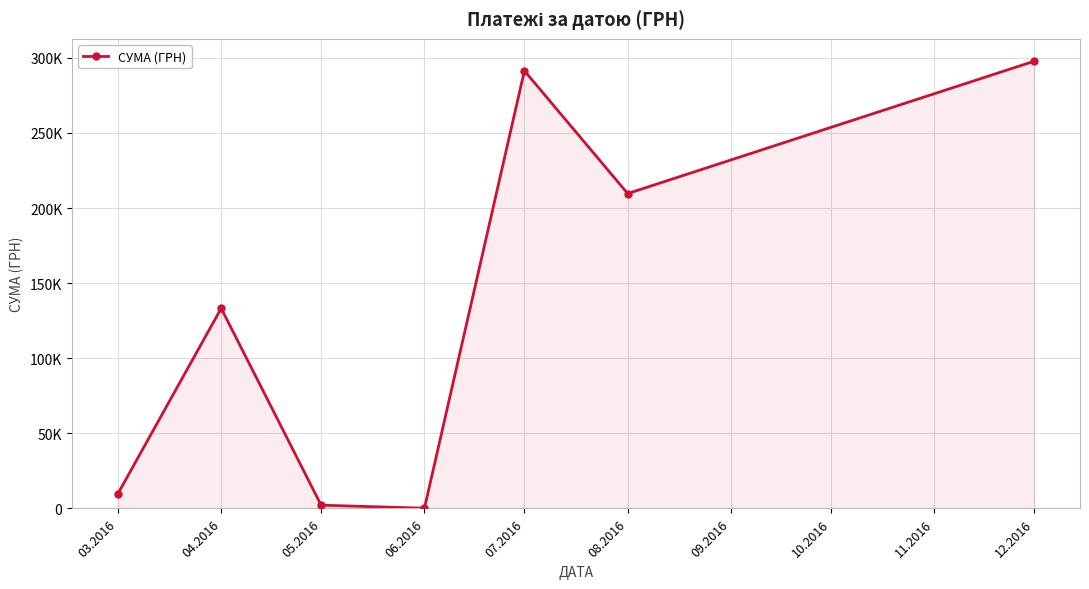

Which has a higher value, 06.2016 or 04.2016?

04.2016